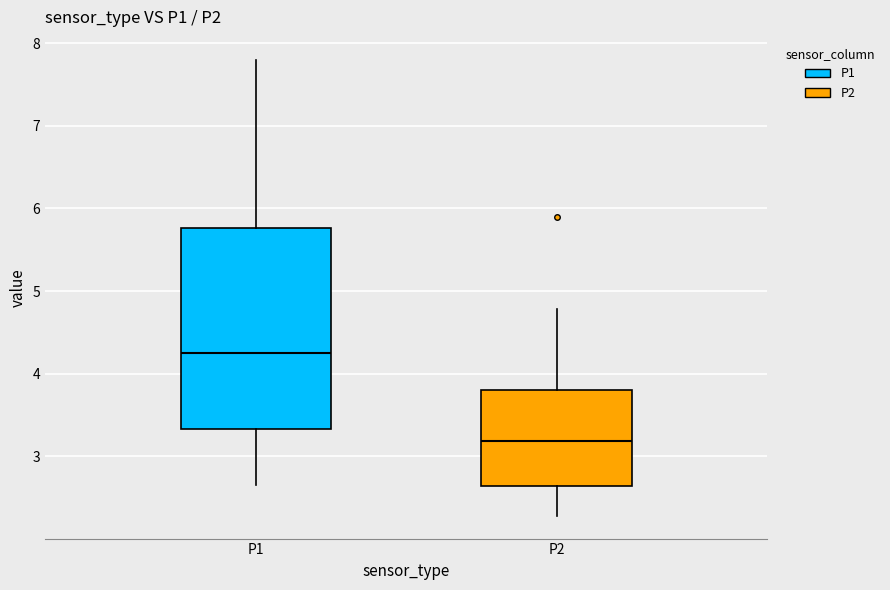

Reading left to right, transcribe this box plot: for each box, give where its median line is, the range the box spans, and where its two whiskers end, as read against the y-axis. The values are not printed on the chart, so give them approximately, as read against the axis.

P1: median 4.3, box 3.3 to 5.8, whiskers 2.7 to 7.8
P2: median 3.2, box 2.6 to 3.8, whiskers 2.3 to 4.8